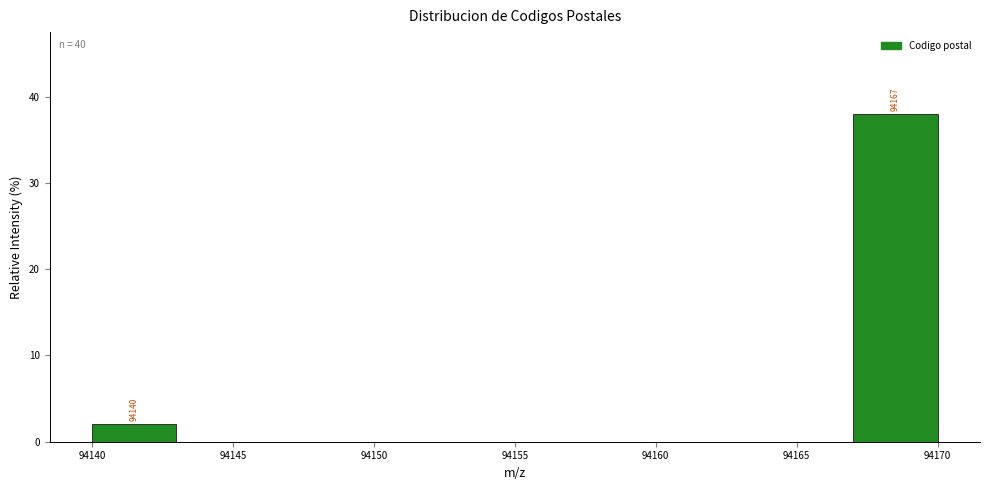

Which range on the x-axis has the tallest bar?

94167 to 94170